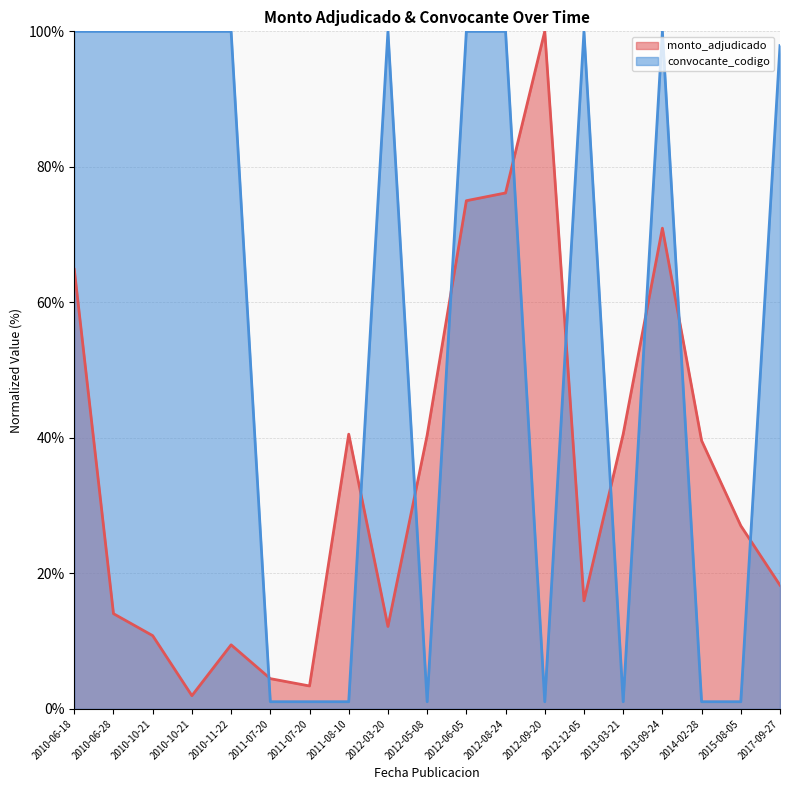

Rank the categories by monto_adjudicado value from highest to lowest.

2012-09-20, 2012-08-24, 2012-06-05, 2013-09-24, 2010-06-18, 2011-08-10, 2013-03-21, 2012-05-08, 2014-02-28, 2015-08-05, 2017-09-27, 2012-12-05, 2010-06-28, 2012-03-20, 2010-10-21, 2010-11-22, 2011-07-20, 2011-07-20, 2010-10-21